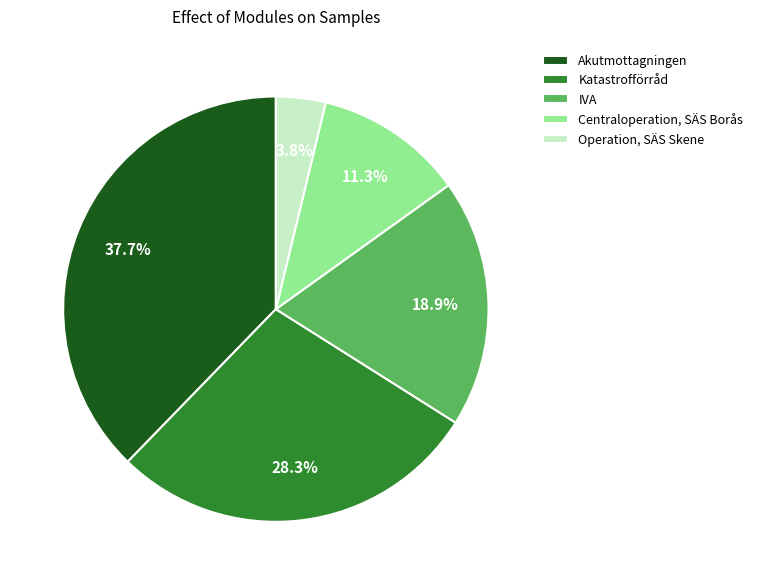

To the nearest percent, what is the difference between the largest and smallest slice percentages?

34%